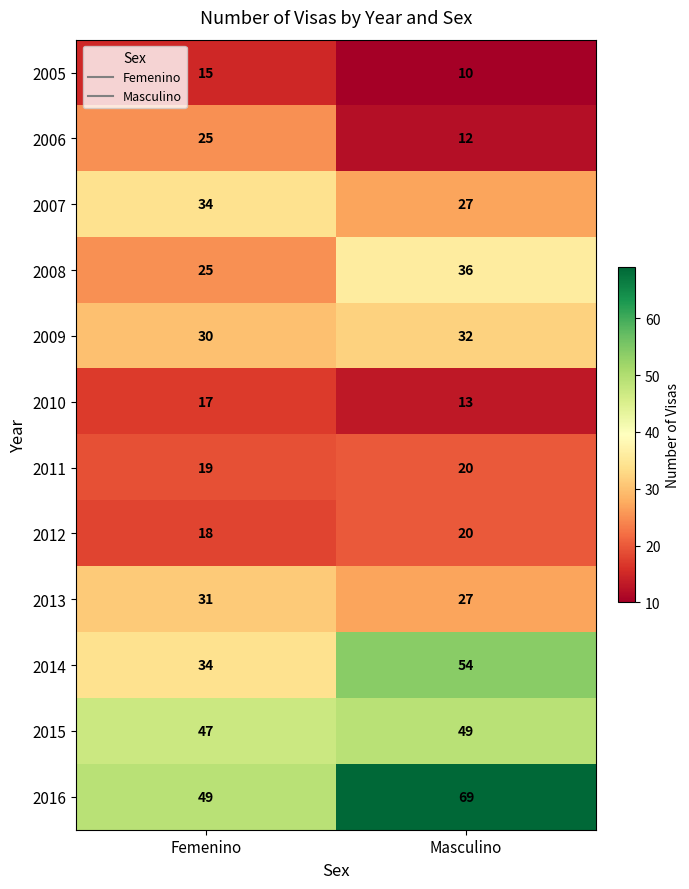

Count the number of data series in this chart.

12